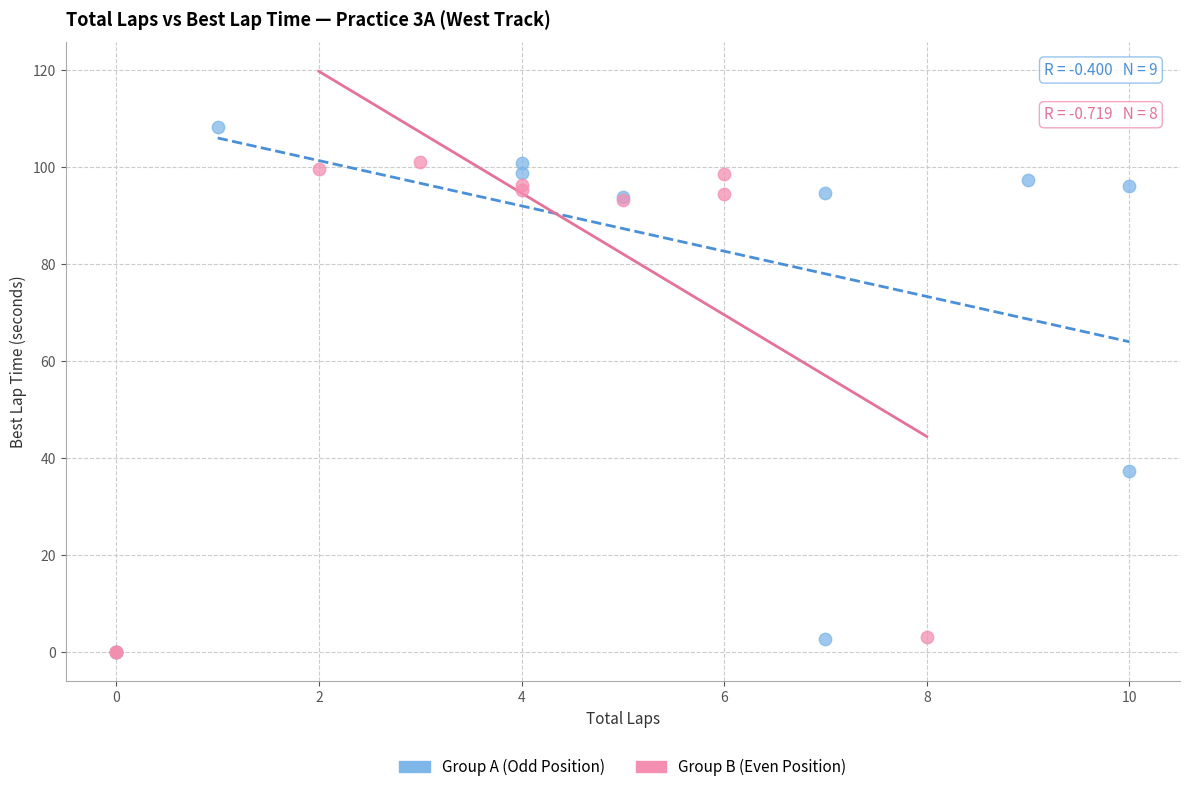

Which series has the largest Y range (max minus min)?

Group A (Odd Position)